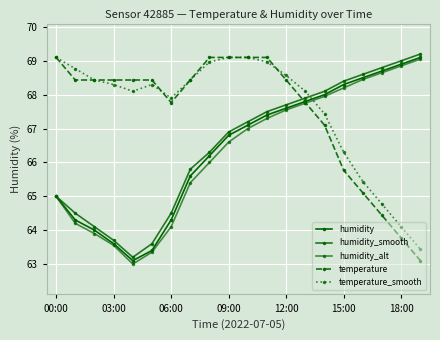

Which series has the largest total across all categories?

temperature_smooth